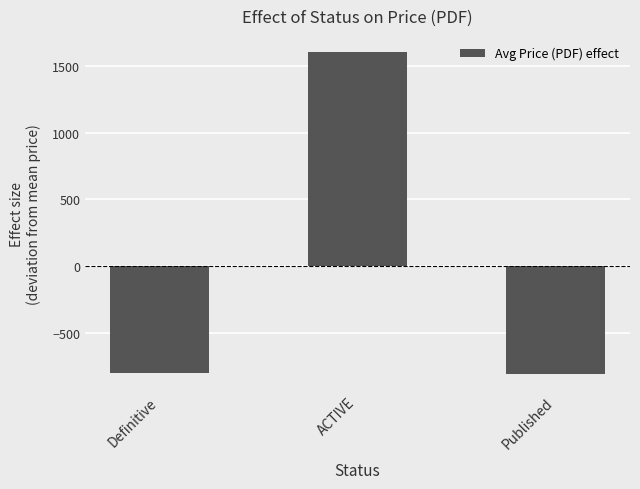

What value does the data have at Definitive?

-795.2